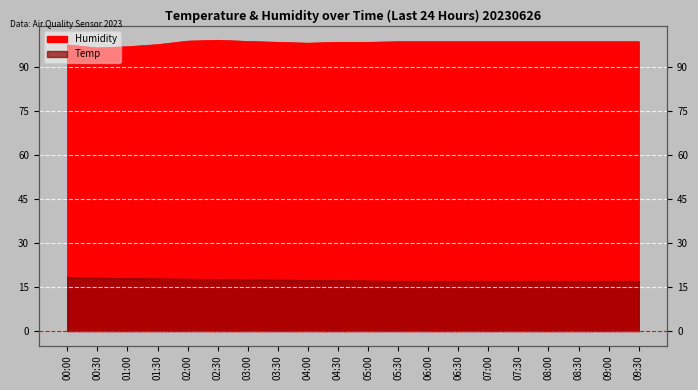

What position from the right is 07:30?

5